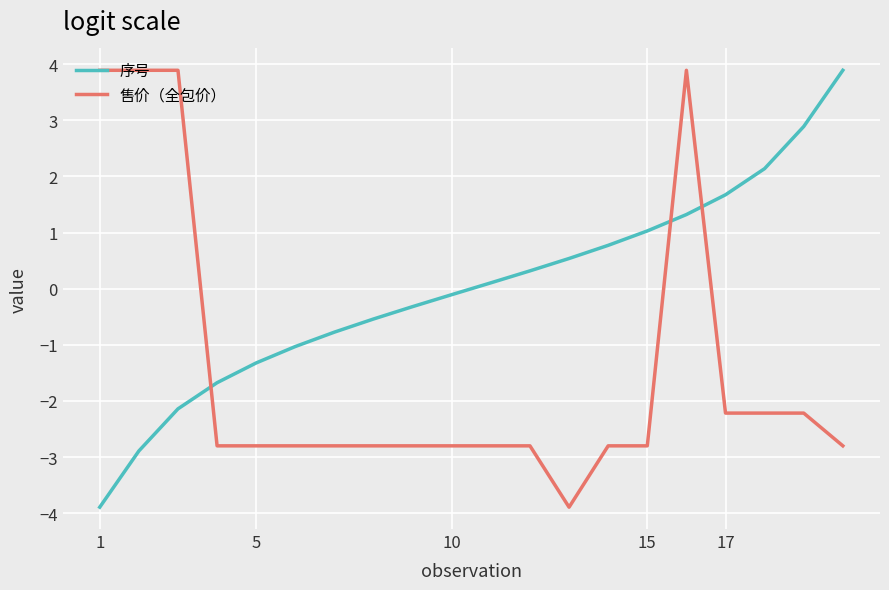

Is this an area chart (filled region under the line)?

No